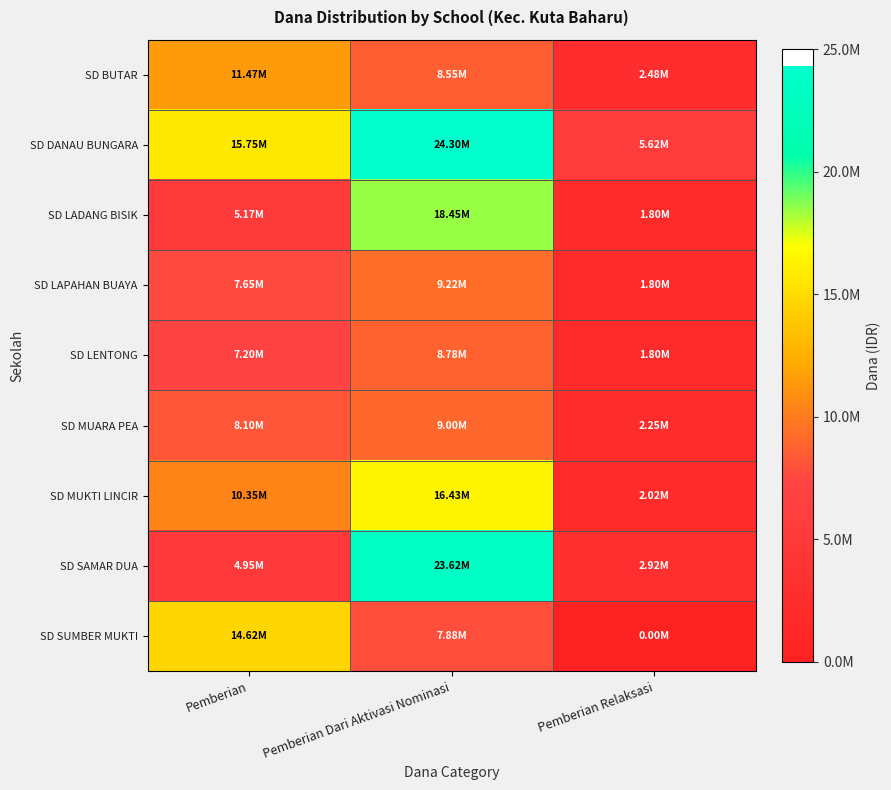

Reading right to left, list all the values displayed in this chart.

SD BUTAR: Pemberian Relaksasi=2475000	Pemberian Dari Aktivasi Nominasi=8550000	Pemberian=11475000
SD DANAU BUNGARA: Pemberian Relaksasi=5625000	Pemberian Dari Aktivasi Nominasi=24300000	Pemberian=15750000
SD LADANG BISIK: Pemberian Relaksasi=1800000	Pemberian Dari Aktivasi Nominasi=18450000	Pemberian=5175000
SD LAPAHAN BUAYA: Pemberian Relaksasi=1800000	Pemberian Dari Aktivasi Nominasi=9225000	Pemberian=7650000
SD LENTONG: Pemberian Relaksasi=1800000	Pemberian Dari Aktivasi Nominasi=8775000	Pemberian=7200000
SD MUARA PEA: Pemberian Relaksasi=2250000	Pemberian Dari Aktivasi Nominasi=9000000	Pemberian=8100000
SD MUKTI LINCIR: Pemberian Relaksasi=2025000	Pemberian Dari Aktivasi Nominasi=16425000	Pemberian=10350000
SD SAMAR DUA: Pemberian Relaksasi=2925000	Pemberian Dari Aktivasi Nominasi=23625000	Pemberian=4950000
SD SUMBER MUKTI: Pemberian Relaksasi=0	Pemberian Dari Aktivasi Nominasi=7875000	Pemberian=14625000